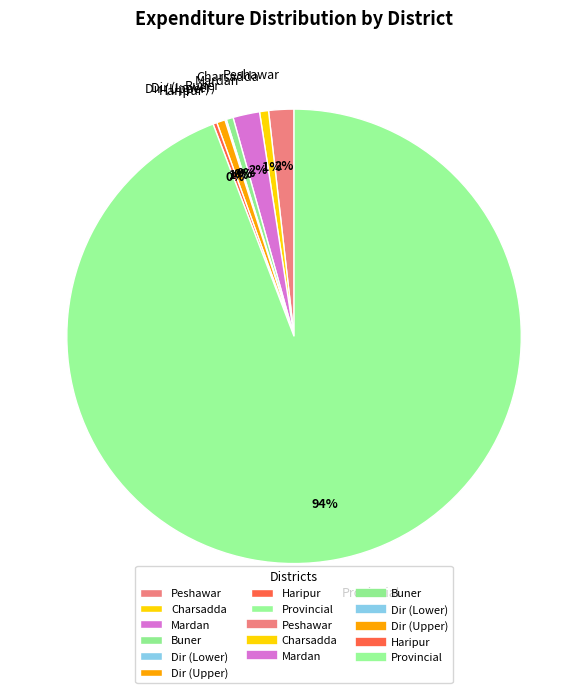

Between Charsadda and Mardan, which is larger?

Mardan